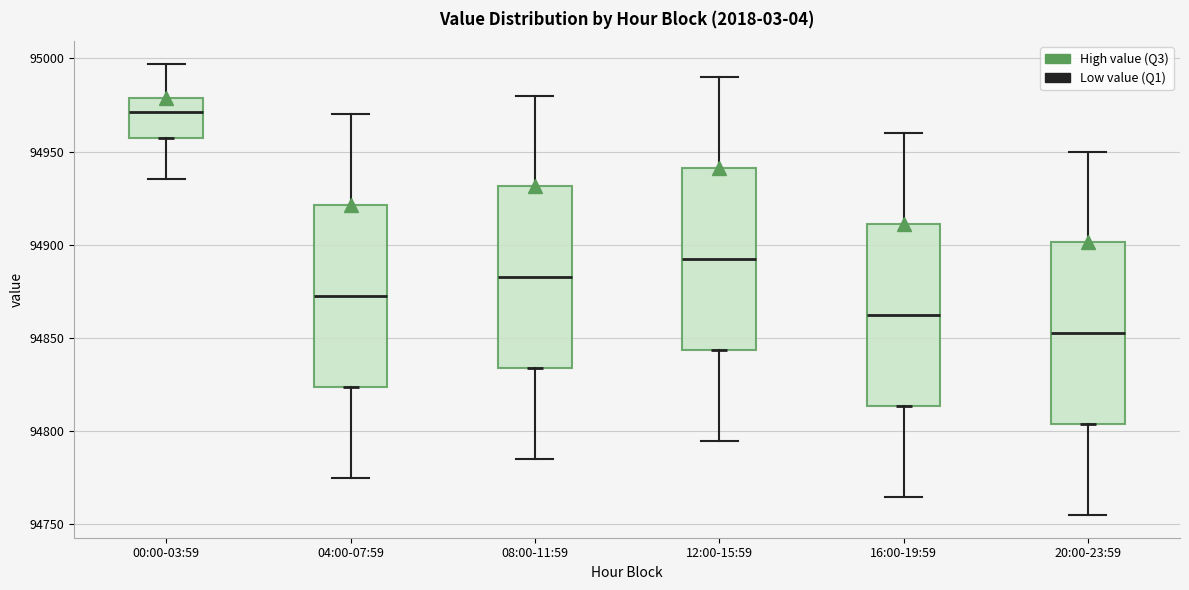

Reading left to right, transcribe this box plot: for each box, give where its median line is, the range the box spans, and where its two whiskers end, as read against the y-axis. The values are not printed on the chart, so give them approximately, as read against the axis.

00:00-03:59: median 94970, box 94955 to 94980, whiskers 94935 to 94995
04:00-07:59: median 94875, box 94825 to 94920, whiskers 94775 to 94970
08:00-11:59: median 94885, box 94835 to 94930, whiskers 94785 to 94980
12:00-15:59: median 94895, box 94845 to 94940, whiskers 94795 to 94990
16:00-19:59: median 94865, box 94815 to 94910, whiskers 94765 to 94960
20:00-23:59: median 94855, box 94805 to 94900, whiskers 94755 to 94950